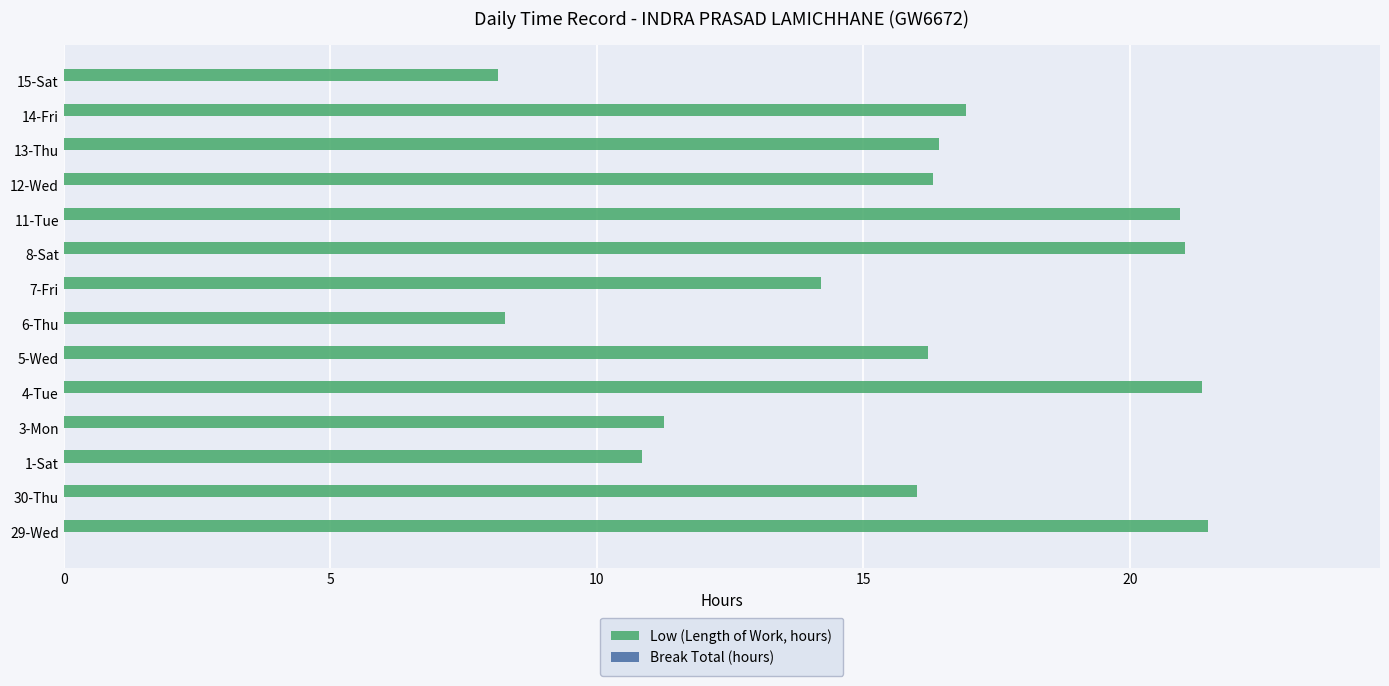

The chart shows a value of 8.3 at 6-Thu. True or false?

True